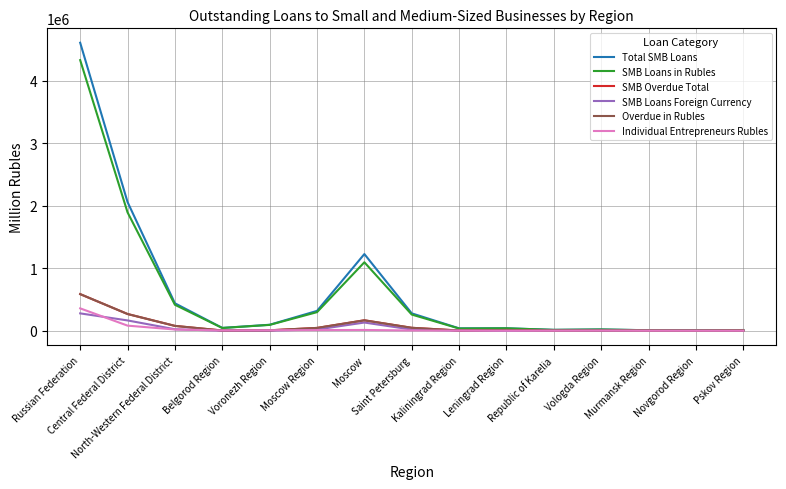

The value of Overdue in Rubles at Moscow is 69586. True or false?

False